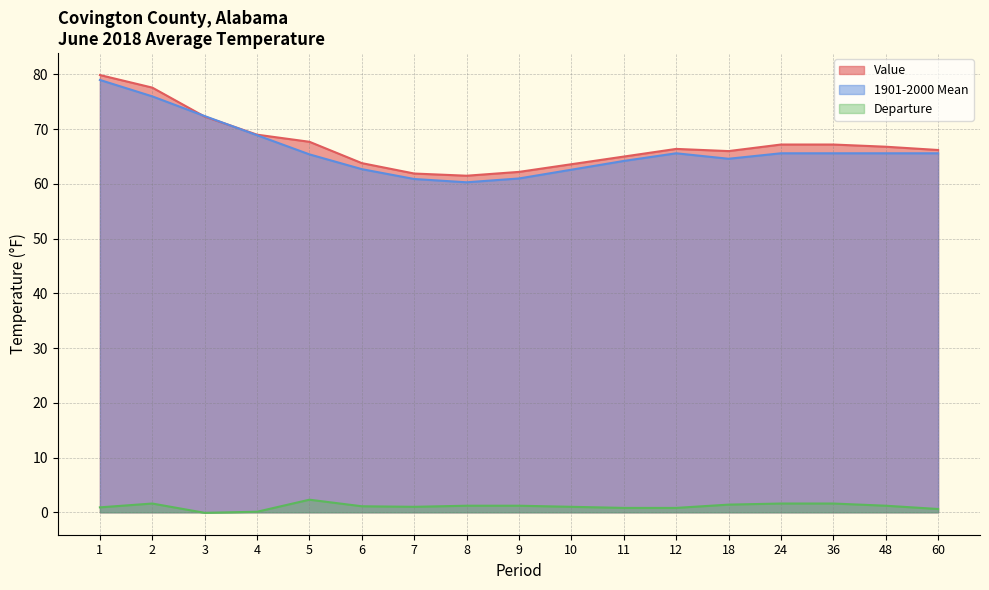

At which category is the sum across all series the highest?

1